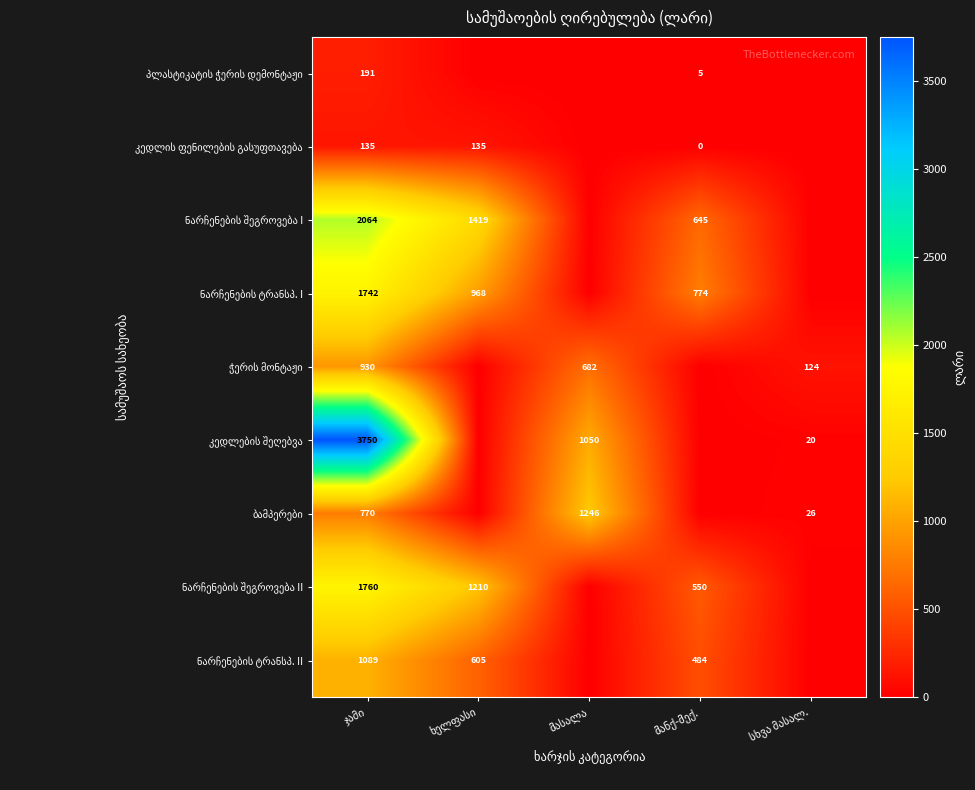

How many values in კედლების შეღებვა are above zero?

3